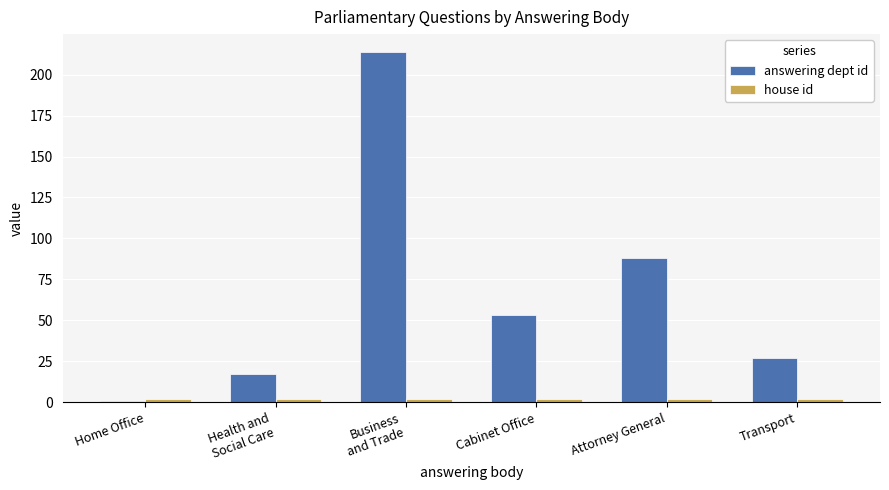

Which series has the largest total across all categories?

answering dept id